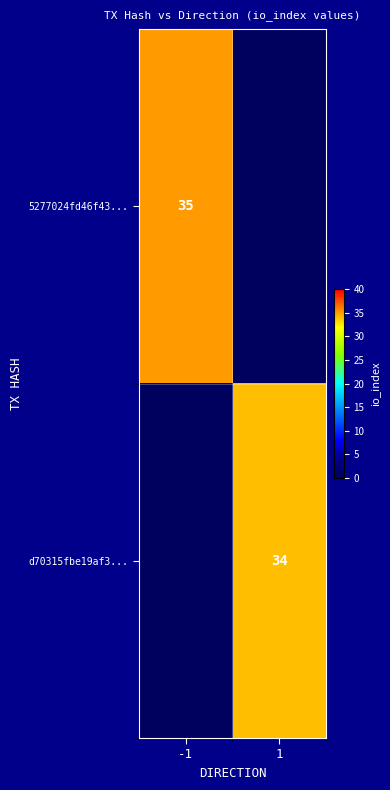

True or false: d70315fbe19af3... has a value of 12 at 1.

False